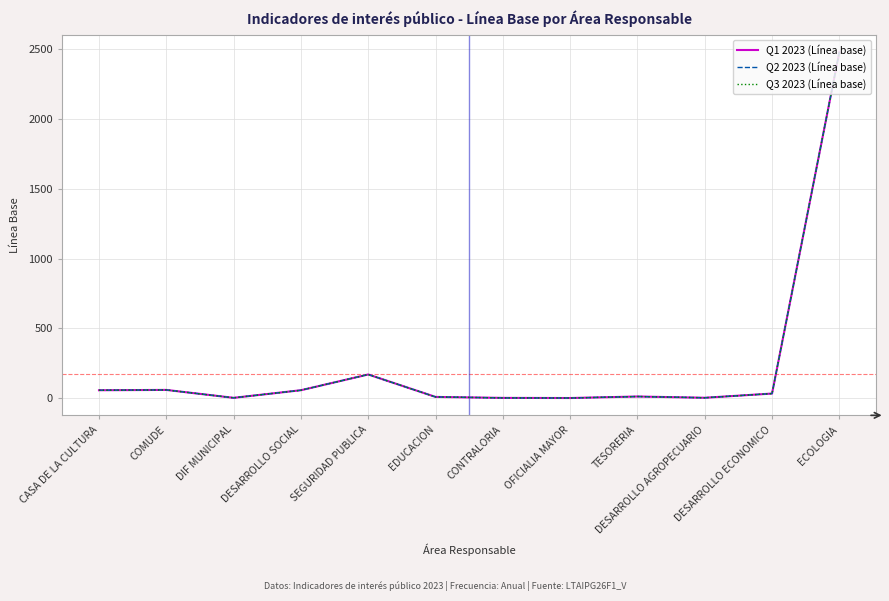

What is the maximum value for Q2 2023 (Línea base)?

2481.0